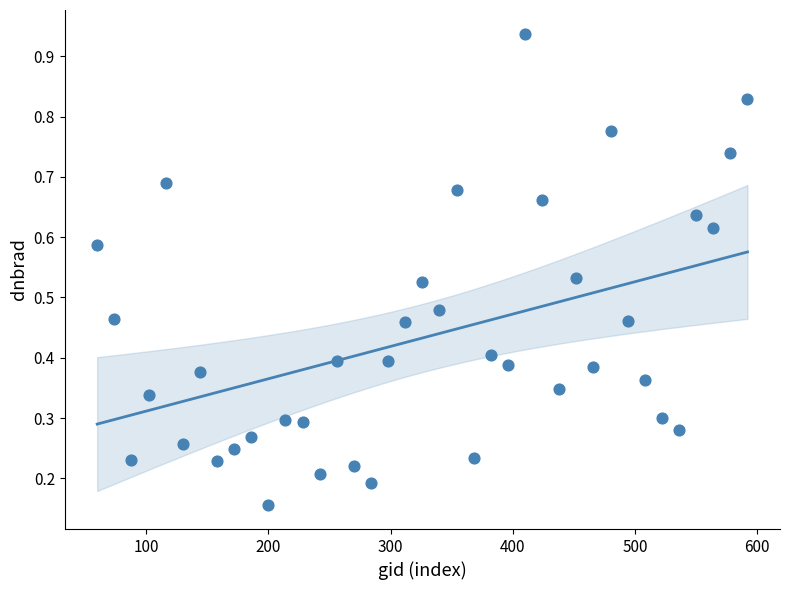

What is the range of X values (max minus min)?

532.0